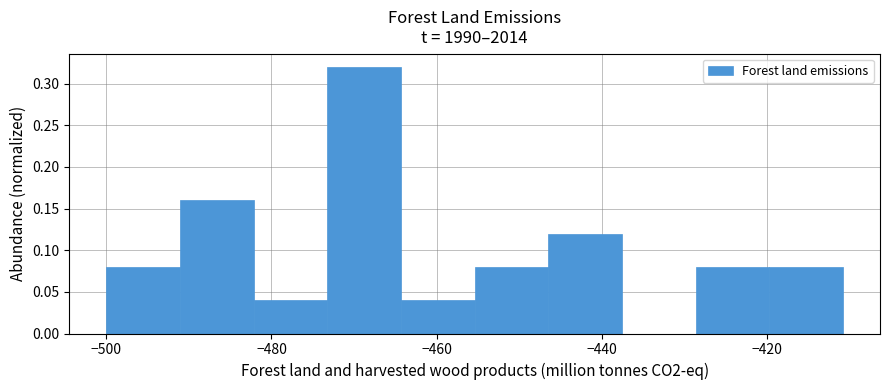

Reading left to right, transcribe this chart: for each bar, give the range it covers on the x-axis and its height. Neither the bar edges nor the heights are printed on the chart, so give them approximately, as read against the axes.

-500 to -492: 0.08
-492 to -482: 0.16
-482 to -474: 0.04
-474 to -464: 0.32
-464 to -456: 0.04
-456 to -446: 0.08
-446 to -438: 0.12
-438 to -428: 0
-428 to -420: 0.08
-420 to -410: 0.08